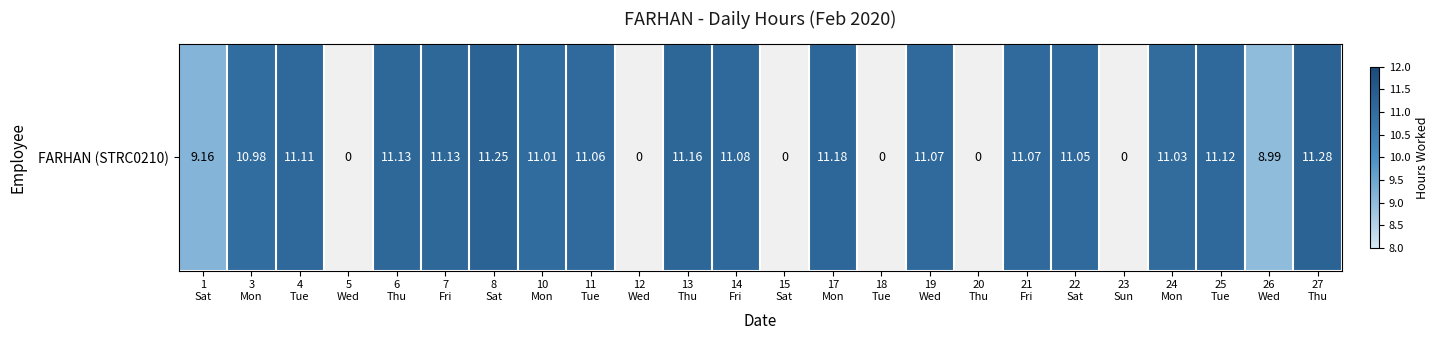

List the labels in order of value, smallest first.

5
Wed, 12
Wed, 15
Sat, 18
Tue, 20
Thu, 23
Sun, 26
Wed, 1
Sat, 3
Mon, 10
Mon, 24
Mon, 22
Sat, 11
Tue, 19
Wed, 21
Fri, 14
Fri, 4
Tue, 25
Tue, 6
Thu, 7
Fri, 13
Thu, 17
Mon, 8
Sat, 27
Thu